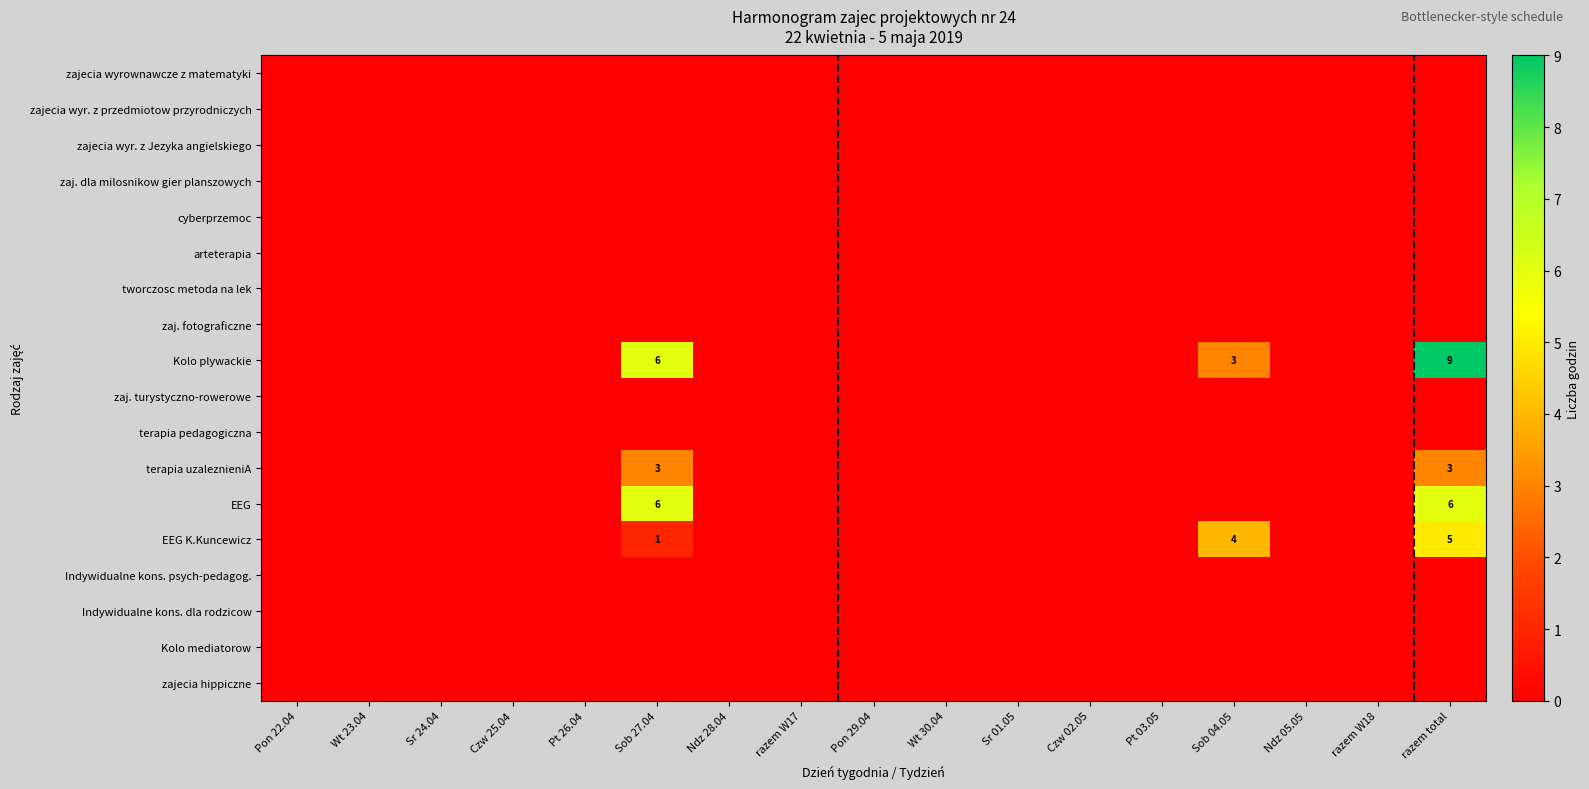

The EEG K.Kuncewicz series shows 2 at Czw 02.05. True or false?

False